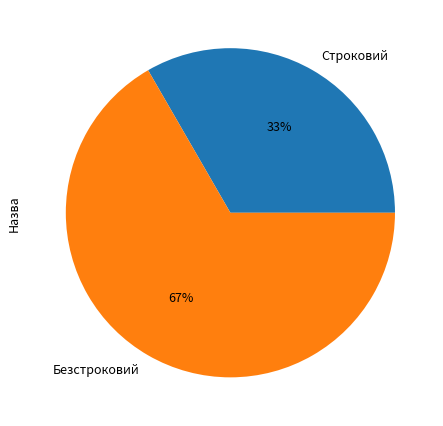

Rank the categories by value from highest to lowest.

Безстроковий, Строковий